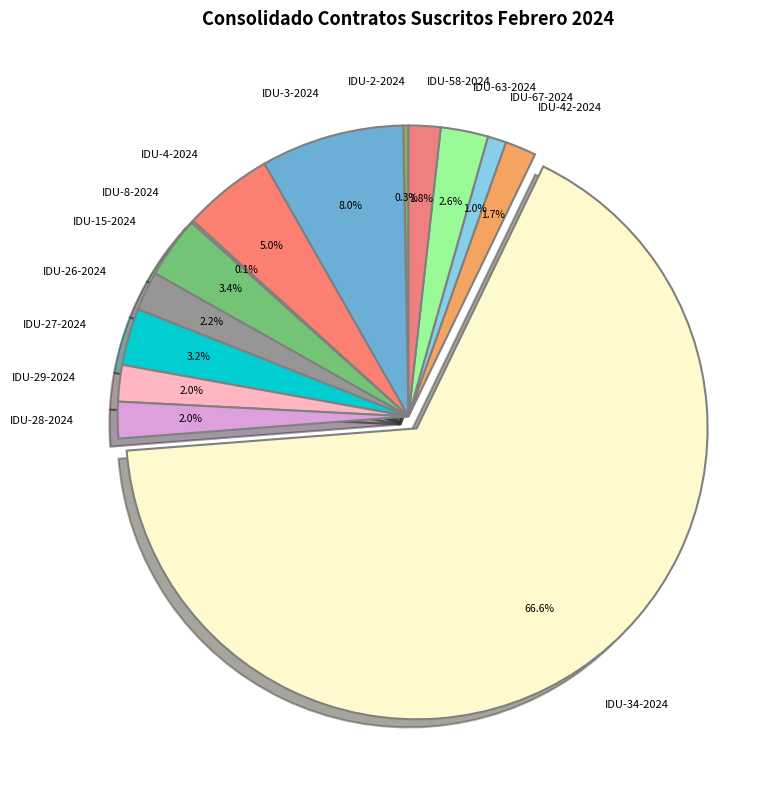

What is the majority slice?

IDU-34-2024